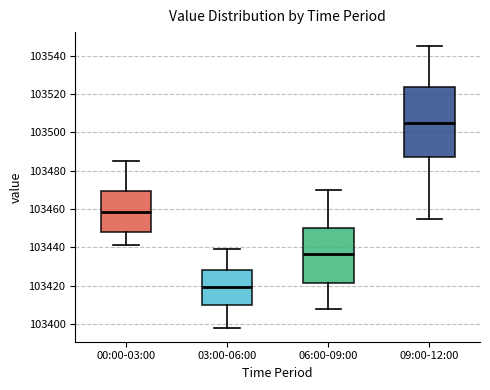

Reading left to right, transcribe this box plot: for each box, give where its median line is, the range the box spans, and where its two whiskers end, as read against the y-axis. The values are not printed on the chart, so give them approximately, as read against the axis.

00:00-03:00: median 103458, box 103448 to 103470, whiskers 103442 to 103486
03:00-06:00: median 103420, box 103410 to 103428, whiskers 103398 to 103440
06:00-09:00: median 103436, box 103422 to 103450, whiskers 103408 to 103470
09:00-12:00: median 103506, box 103488 to 103524, whiskers 103456 to 103546